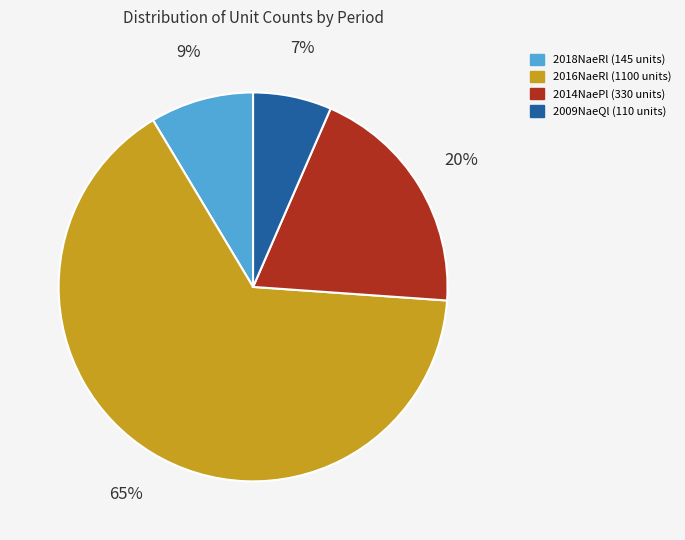

Which category has the smallest portion of the pie?

2009NaeQl (110 units)